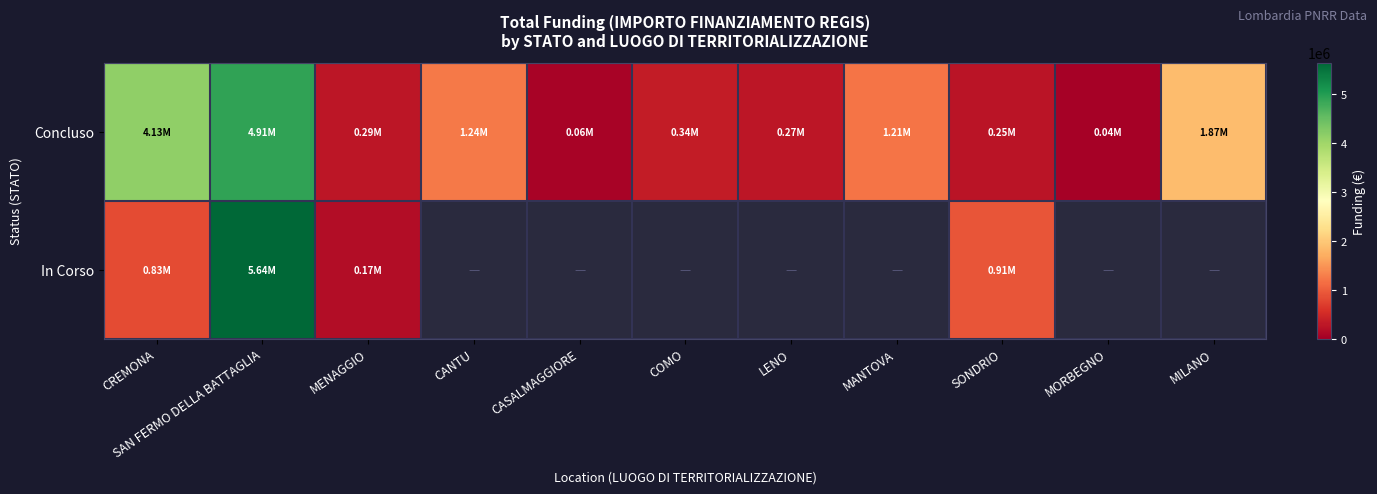

What is the total value across all series at MENAGGIO?

450996.9